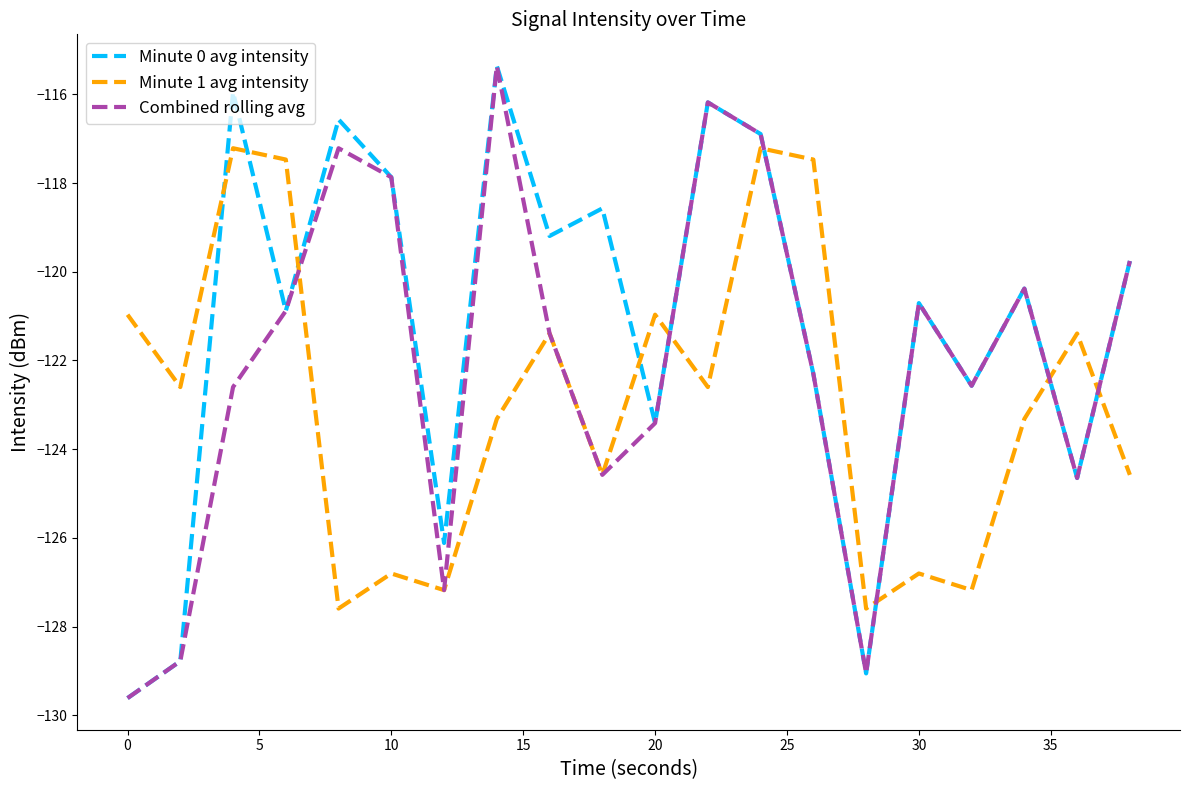

What is the highest value of the Minute 1 avg intensity series?

-117.2